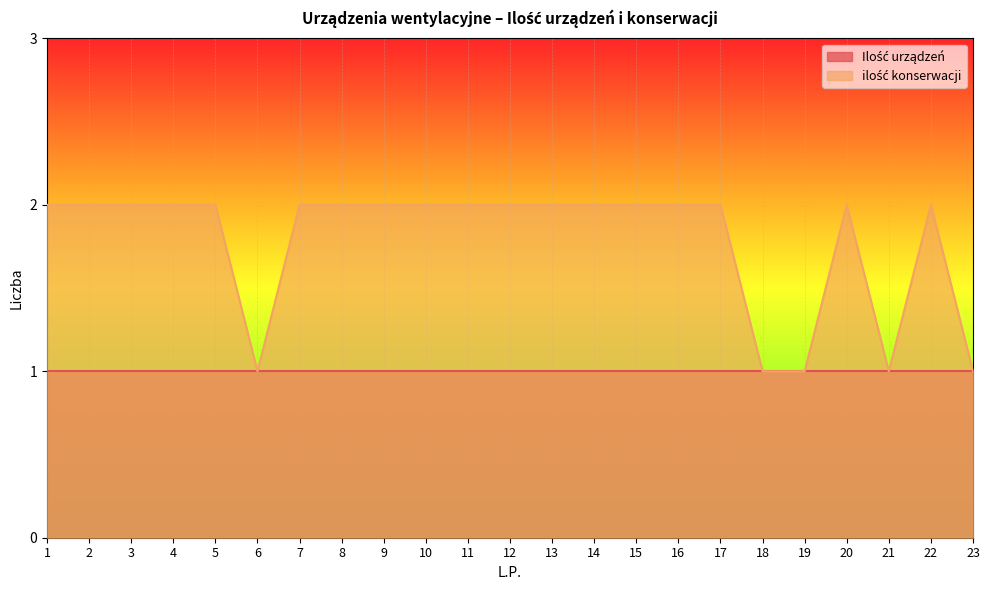

Reading left to right, what are all the values shown in this chart?

1=2	2=2	3=2	4=2	5=2	6=1	7=2	8=2	9=2	10=2	11=2	12=2	13=2	14=2	15=2	16=2	17=2	18=1	19=1	20=2	21=1	22=2	23=1